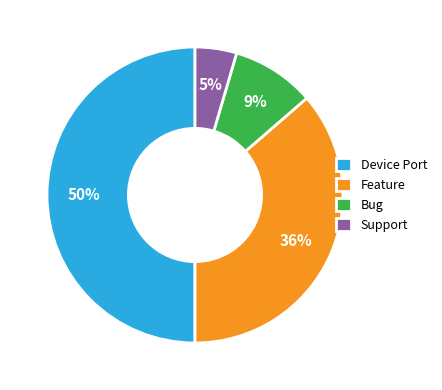

Does Bug represent more than half of the total?

No